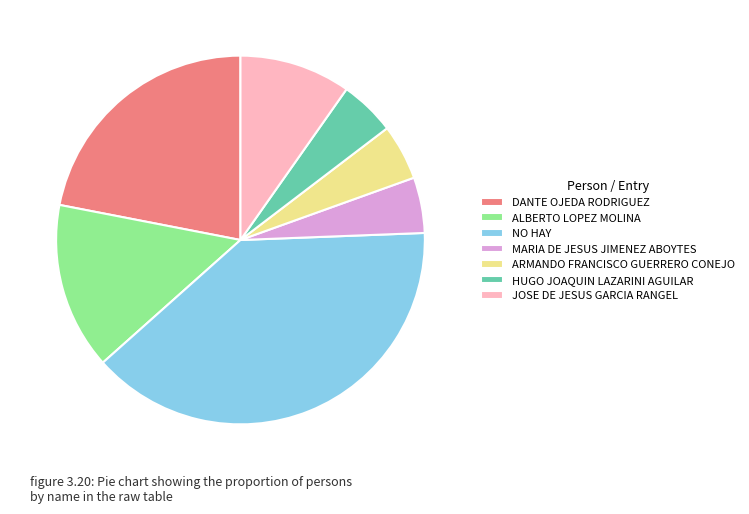

What is the largest slice in the pie chart?

NO HAY